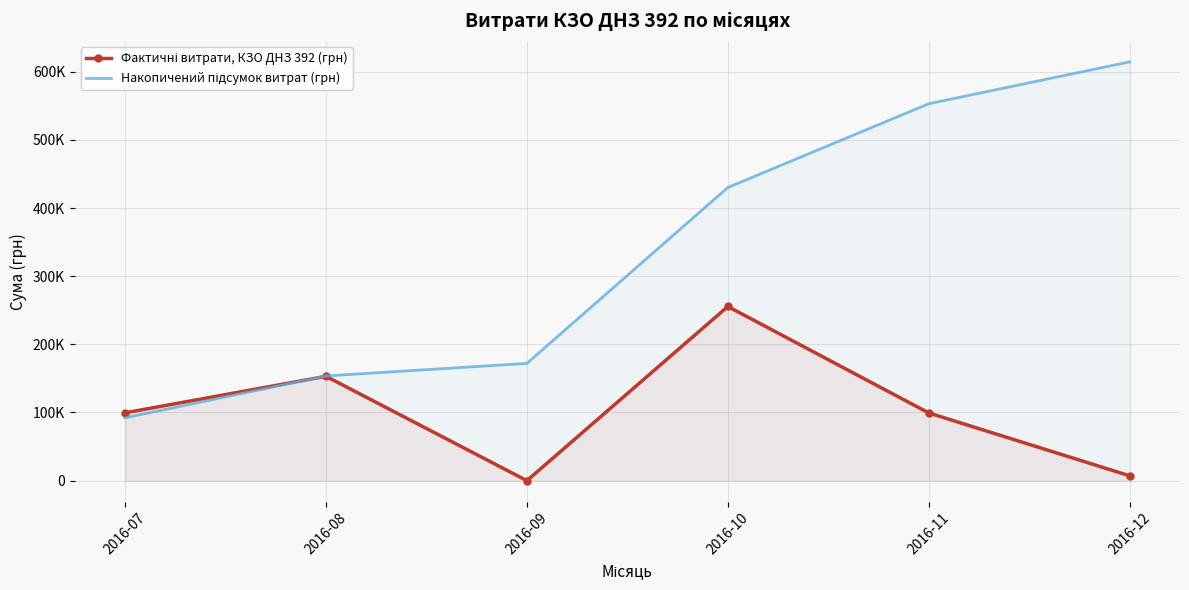

At which label does Накопичений підсумок витрат (грн) reach its minimum?

2016-07